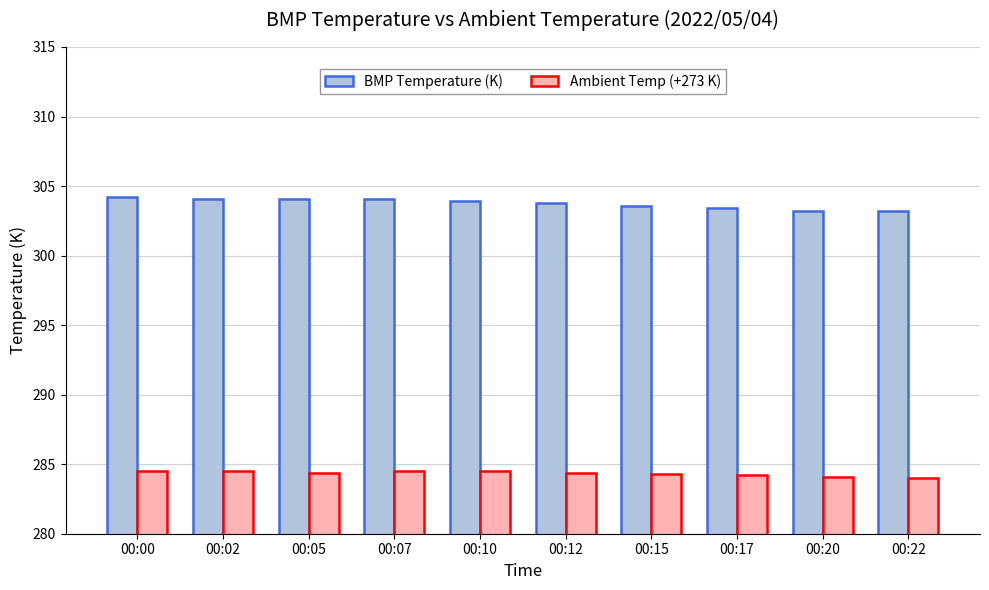

Which series has the largest range (max minus min)?

BMP Temperature (K)